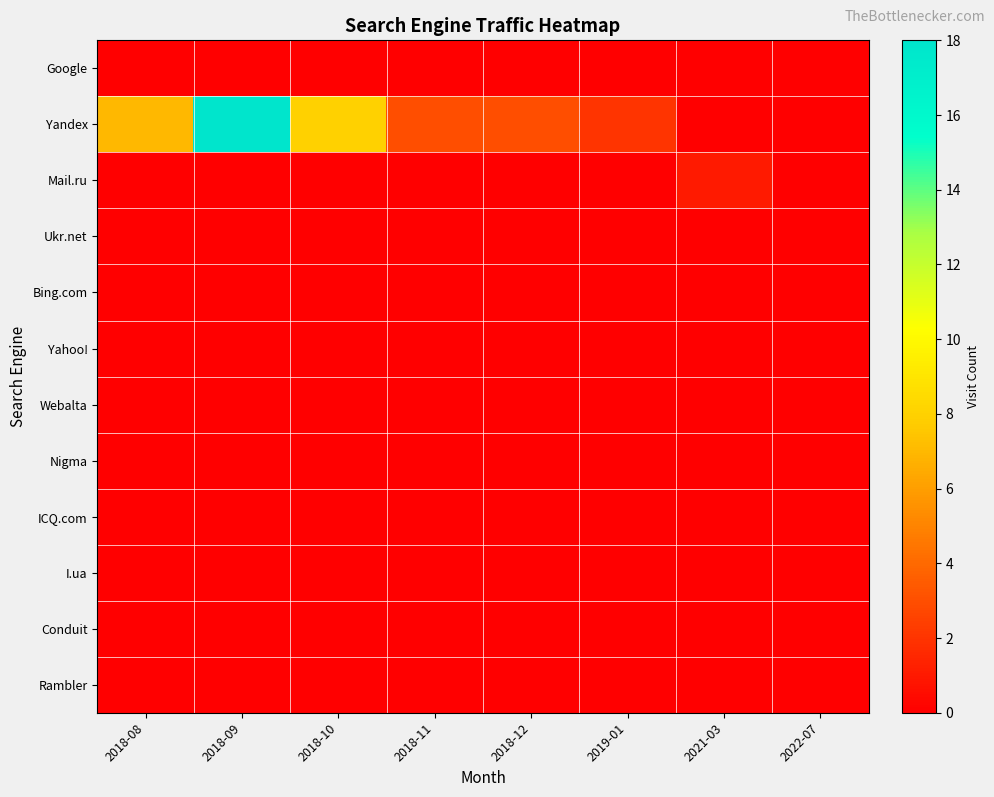

Reading left to right, extract all data points from this chart.

Google: 2018-08=0	2018-09=0	2018-10=0	2018-11=0	2018-12=0	2019-01=0	2021-03=0	2022-07=0
Yandex: 2018-08=7	2018-09=18	2018-10=8	2018-11=3	2018-12=3	2019-01=2	2021-03=0	2022-07=0
Mail.ru: 2018-08=0	2018-09=0	2018-10=0	2018-11=0	2018-12=0	2019-01=0	2021-03=1	2022-07=0
Ukr.net: 2018-08=0	2018-09=0	2018-10=0	2018-11=0	2018-12=0	2019-01=0	2021-03=0	2022-07=0
Bing.com: 2018-08=0	2018-09=0	2018-10=0	2018-11=0	2018-12=0	2019-01=0	2021-03=0	2022-07=0
Yahoo!: 2018-08=0	2018-09=0	2018-10=0	2018-11=0	2018-12=0	2019-01=0	2021-03=0	2022-07=0
Webalta: 2018-08=0	2018-09=0	2018-10=0	2018-11=0	2018-12=0	2019-01=0	2021-03=0	2022-07=0
Nigma: 2018-08=0	2018-09=0	2018-10=0	2018-11=0	2018-12=0	2019-01=0	2021-03=0	2022-07=0
ICQ.com: 2018-08=0	2018-09=0	2018-10=0	2018-11=0	2018-12=0	2019-01=0	2021-03=0	2022-07=0
I.ua: 2018-08=0	2018-09=0	2018-10=0	2018-11=0	2018-12=0	2019-01=0	2021-03=0	2022-07=0
Conduit: 2018-08=0	2018-09=0	2018-10=0	2018-11=0	2018-12=0	2019-01=0	2021-03=0	2022-07=0
Rambler: 2018-08=0	2018-09=0	2018-10=0	2018-11=0	2018-12=0	2019-01=0	2021-03=0	2022-07=0